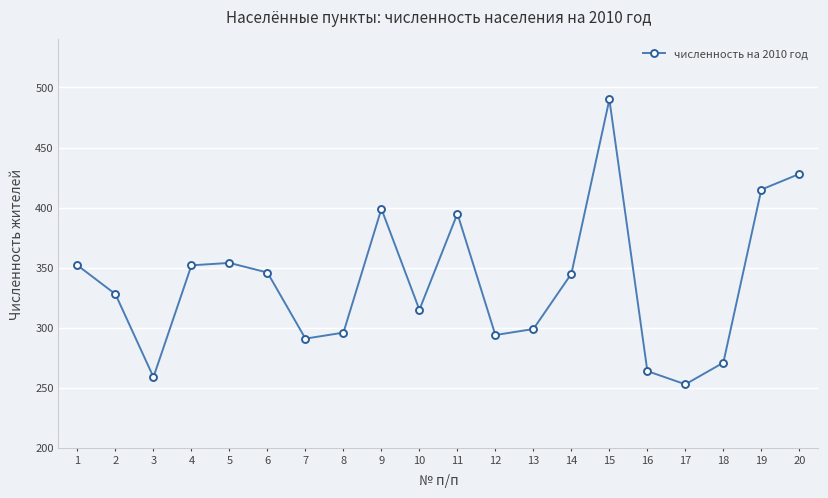

At which category does the data reach its first local valley?

3